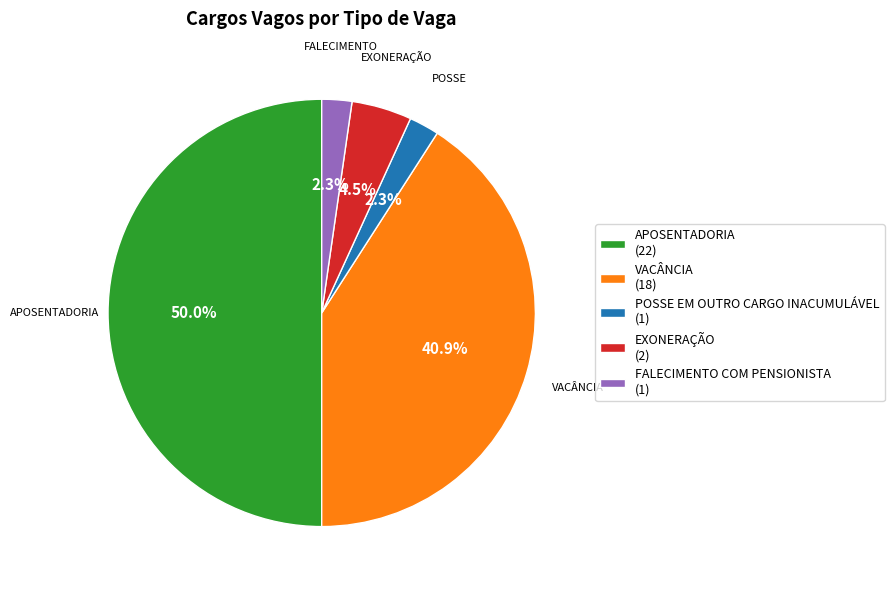

What percentage is the APOSENTADORIA slice, to the nearest percent?

50%